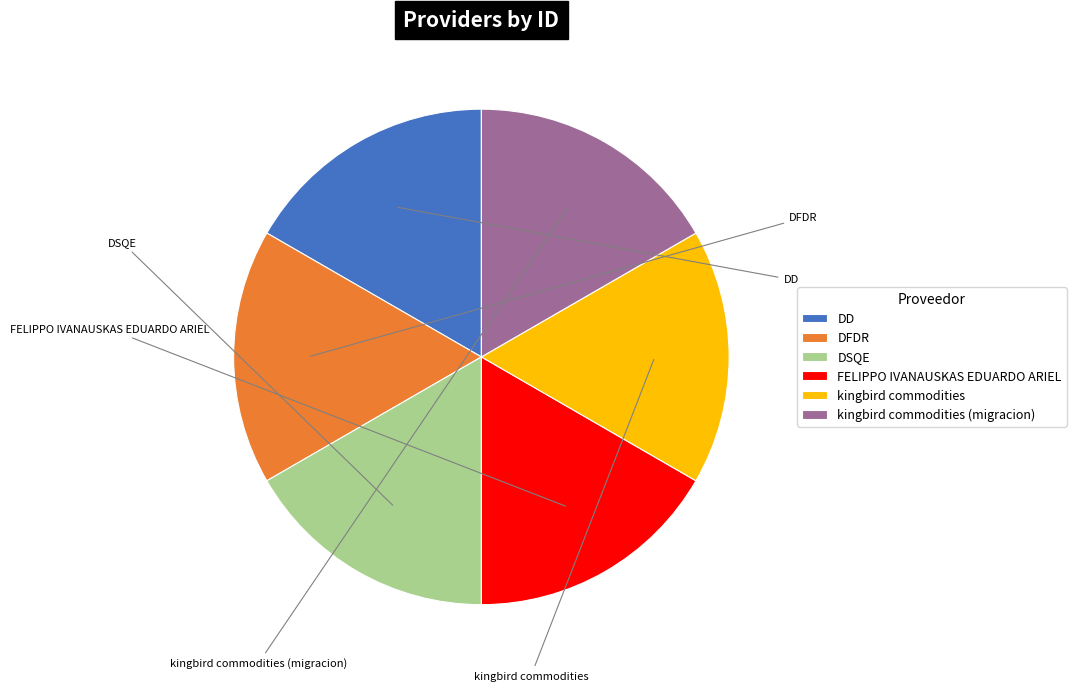

Count the number of slices in the pie.

6